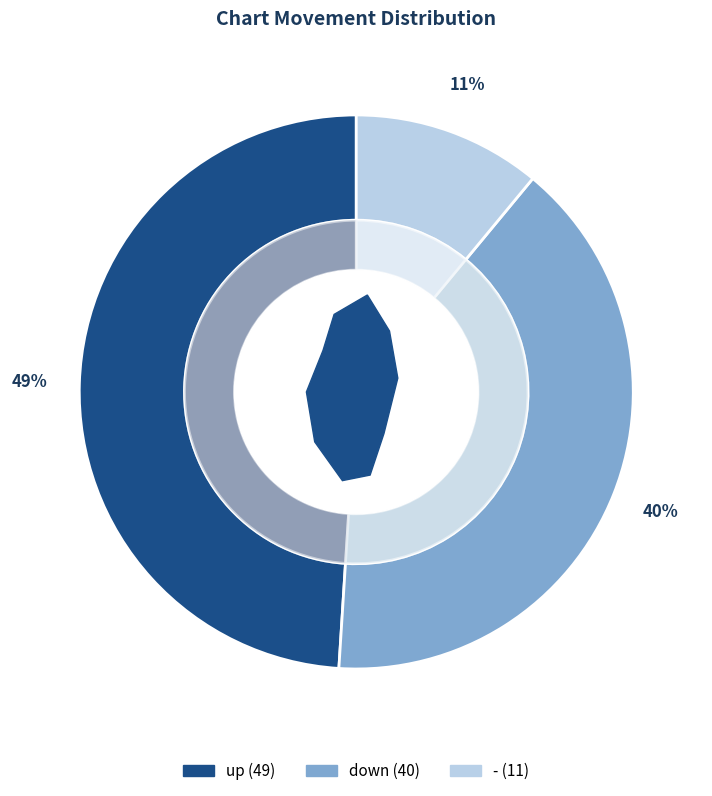

Approximately how many times larger is the value at down compared to up?

0.8